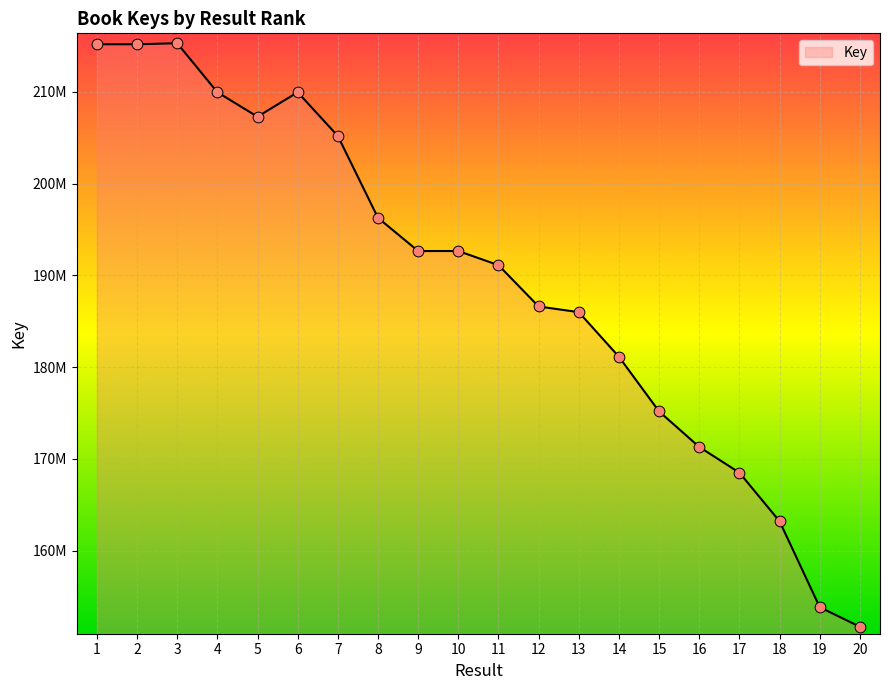

What is the change in value from 4 to 7?

-4769027